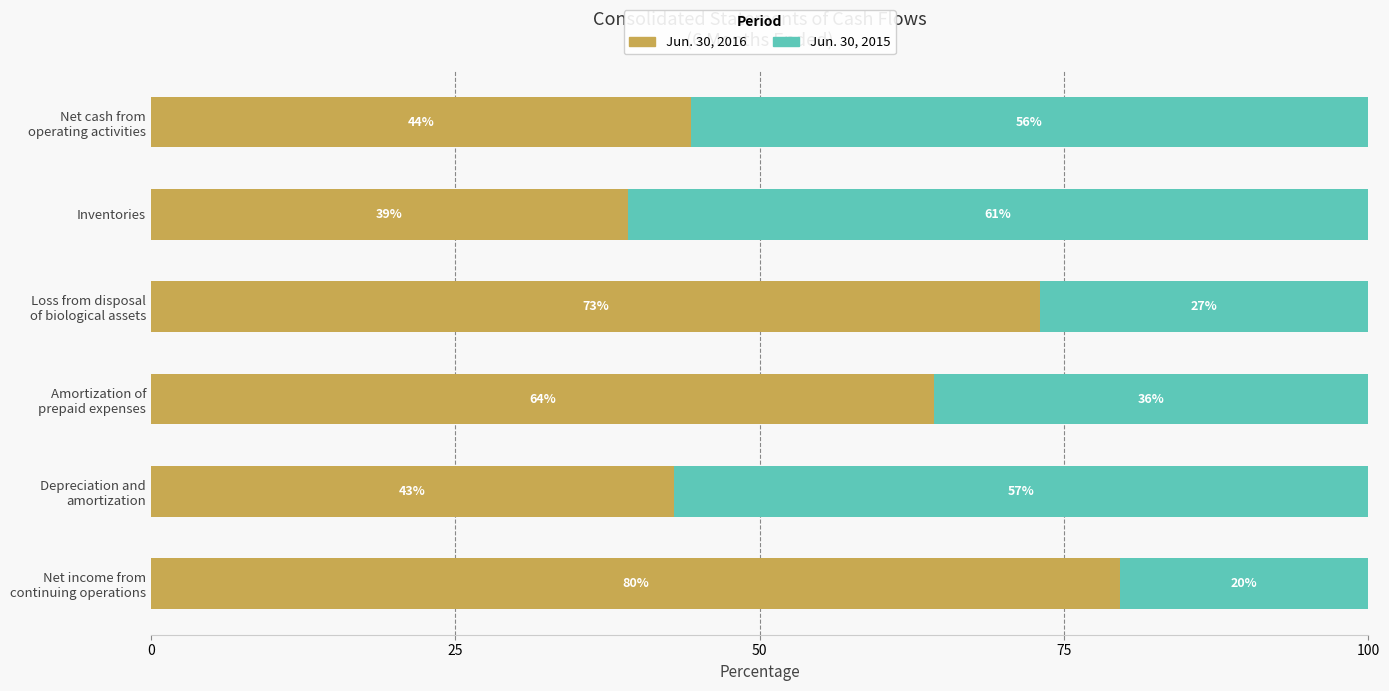

What is the maximum value for Jun. 30, 2016?

79.6